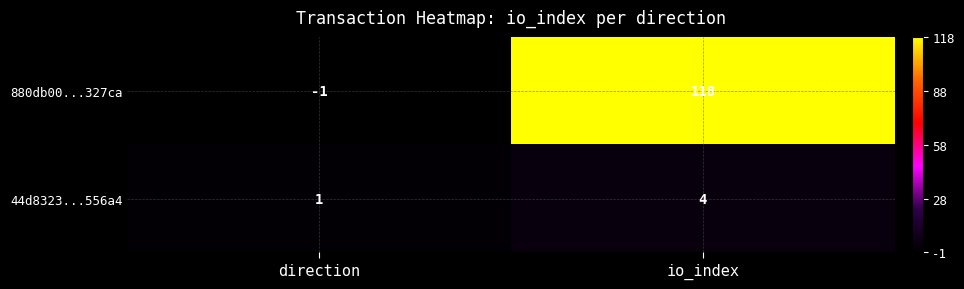

List the series in order of their peak value, highest first.

880db00...327ca, 44d8323...556a4